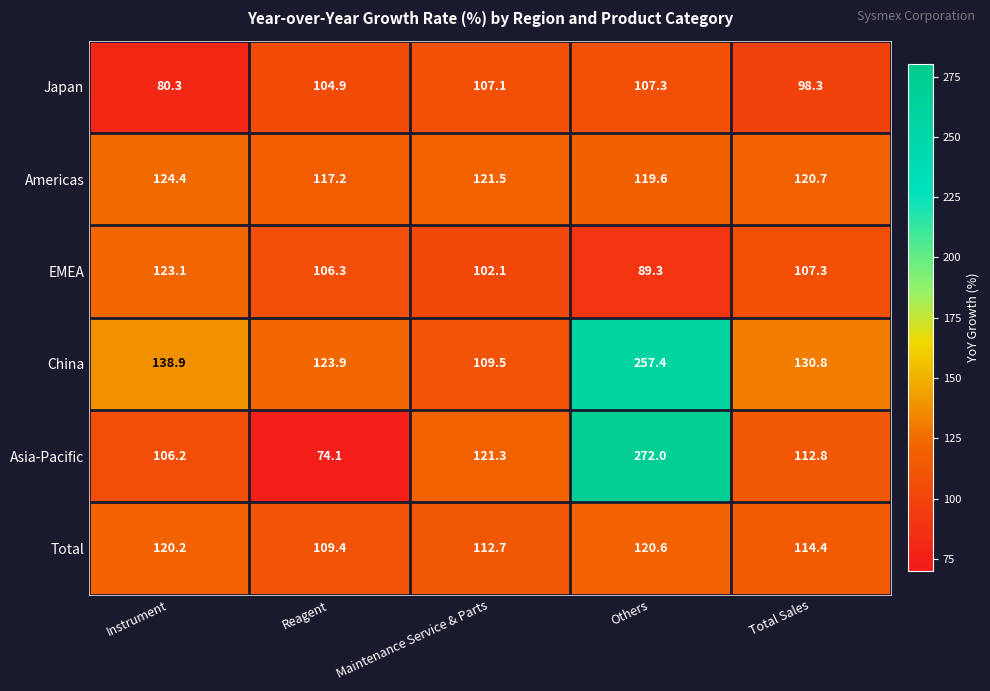

Reading right to left, extract all data points from this chart.

Japan: Total Sales=98.3	Others=107.3	Maintenance Service & Parts=107.1	Reagent=104.9	Instrument=80.3
Americas: Total Sales=120.7	Others=119.6	Maintenance Service & Parts=121.5	Reagent=117.2	Instrument=124.4
EMEA: Total Sales=107.3	Others=89.3	Maintenance Service & Parts=102.1	Reagent=106.3	Instrument=123.1
China: Total Sales=130.8	Others=257.4	Maintenance Service & Parts=109.5	Reagent=123.9	Instrument=138.9
Asia-Pacific: Total Sales=112.8	Others=272.0	Maintenance Service & Parts=121.3	Reagent=74.1	Instrument=106.2
Total: Total Sales=114.4	Others=120.6	Maintenance Service & Parts=112.7	Reagent=109.4	Instrument=120.2